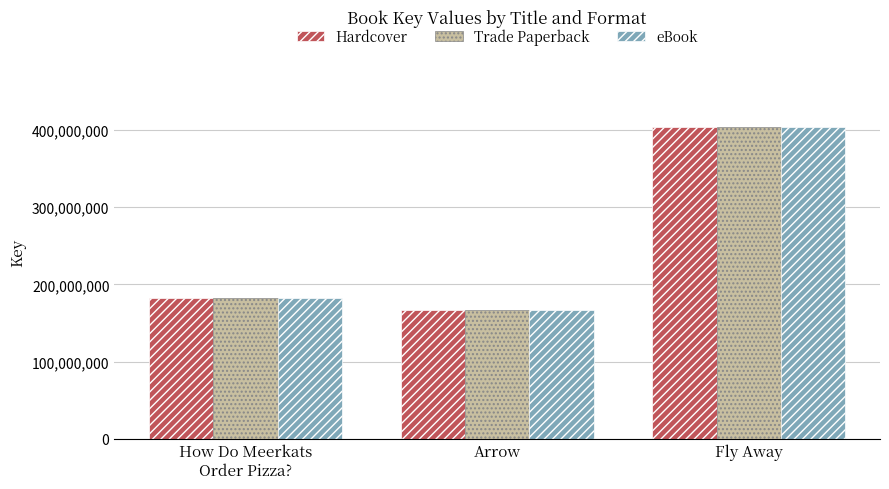

What is the approximate value of Trade Paperback at How Do Meerkats
Order Pizza??

182764121